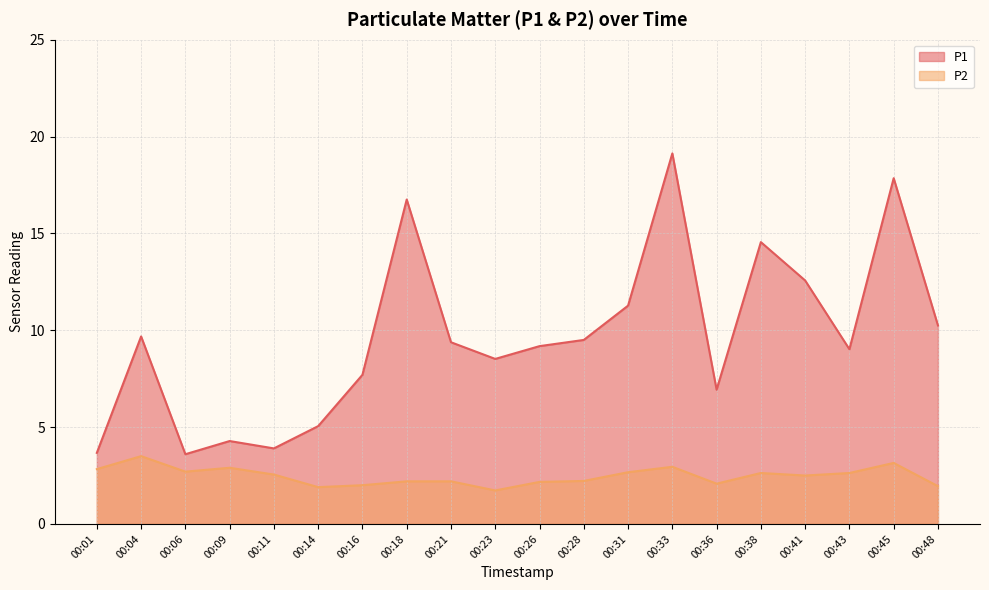

True or false: P2 has more than 0 interior local peaks.

True